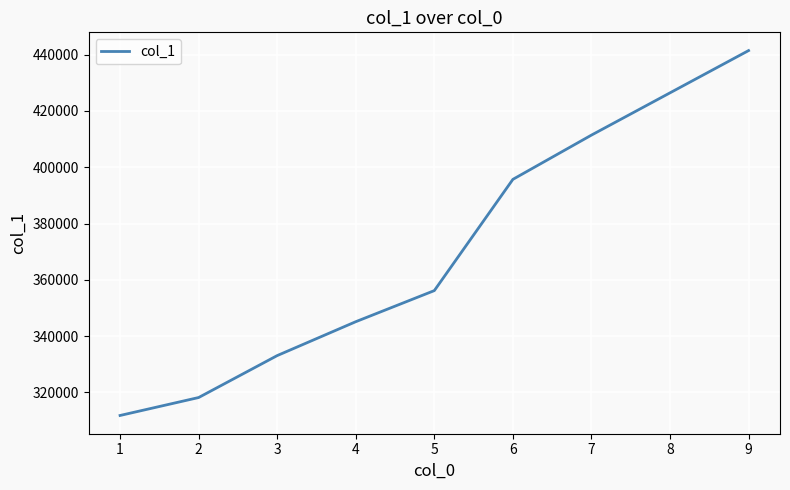

List the labels in order of value, smallest first.

1, 2, 3, 4, 5, 6, 7, 8, 9